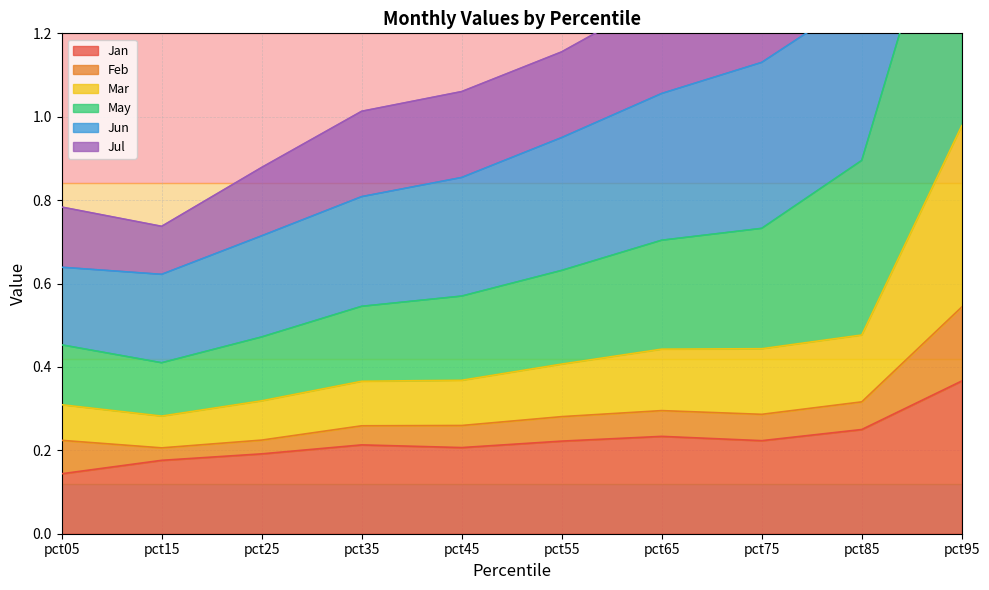

True or false: Jan has a value of 0.2 at pct45.

True